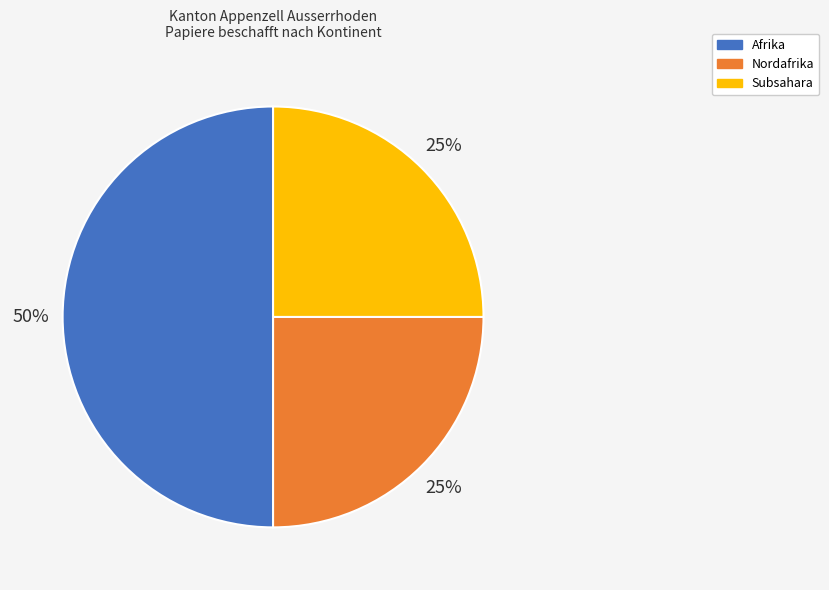

Is it true that Nordafrika is 17% of the pie?

False